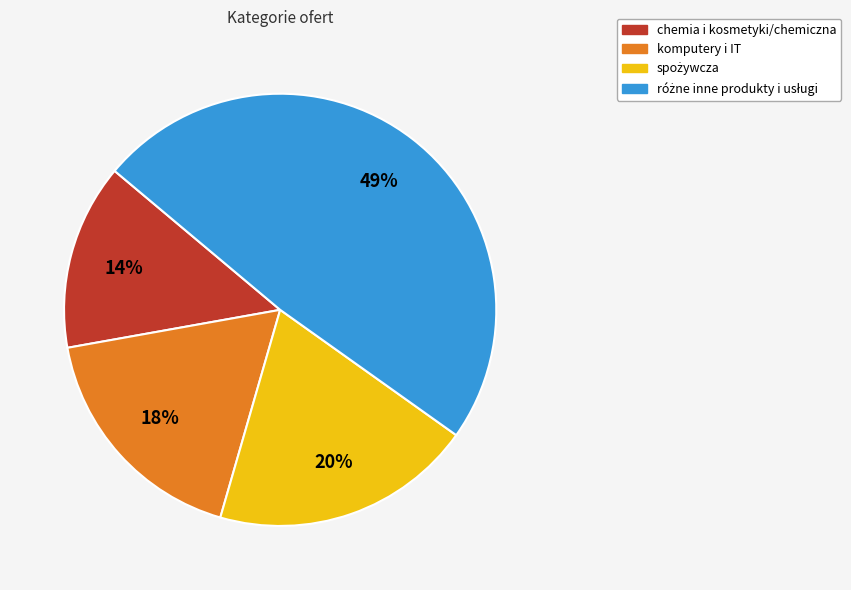

How many slices are in this pie chart?

4